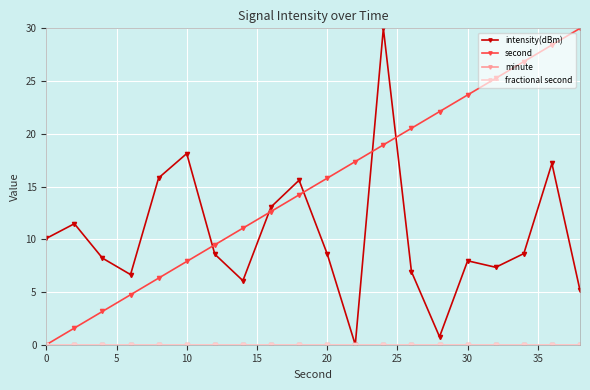

What is the highest value of the second series?

30.0